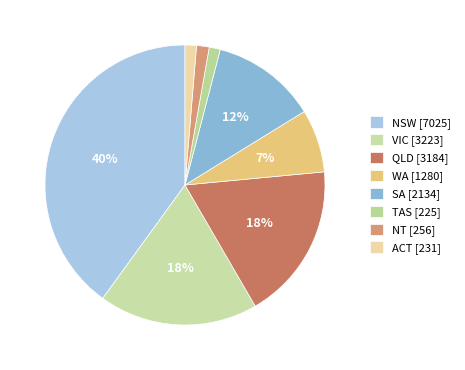

To the nearest percent, what portion does WA represent?

7%